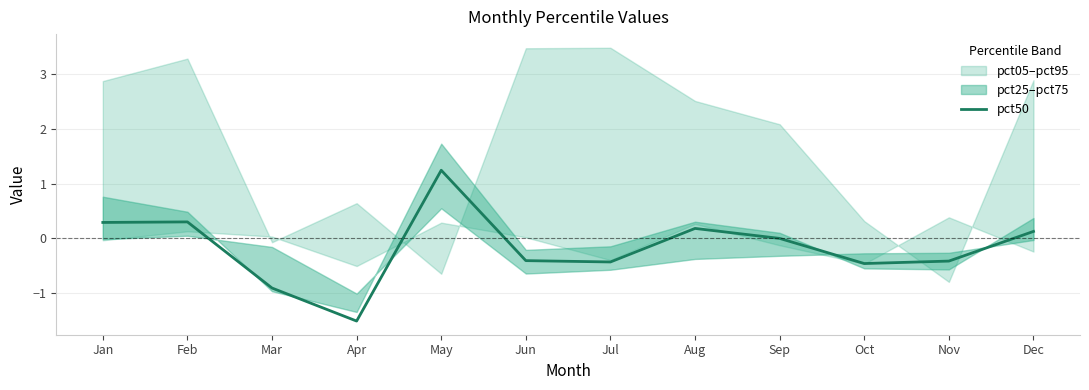

True or false: the data has more than 0 interior local peaks.

True